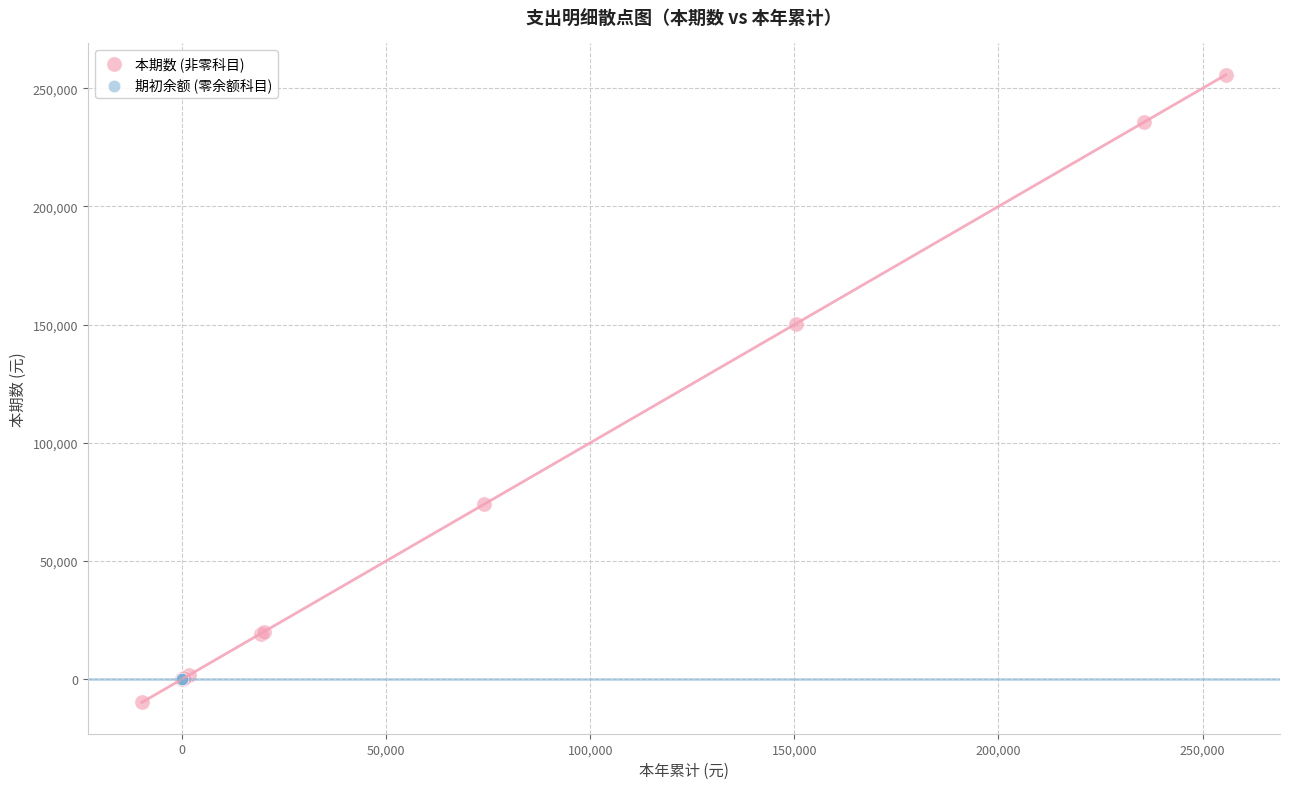

Which series reaches the maximum Y coordinate?

本期数 (非零科目)